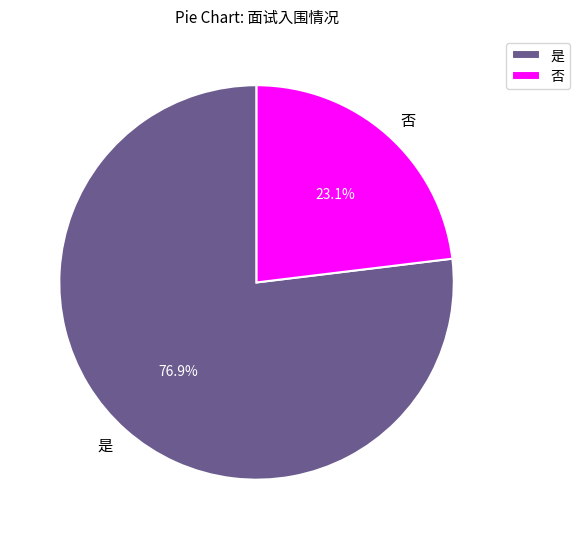

What is the ratio of the value at 否 to the value at 是?

0.3